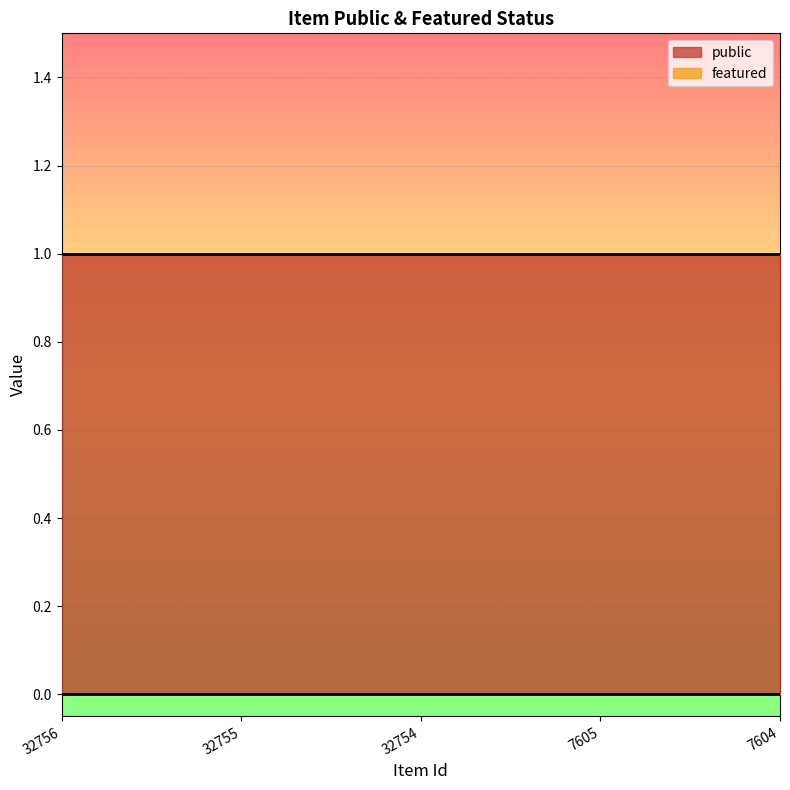

How many data points does each series have?

5